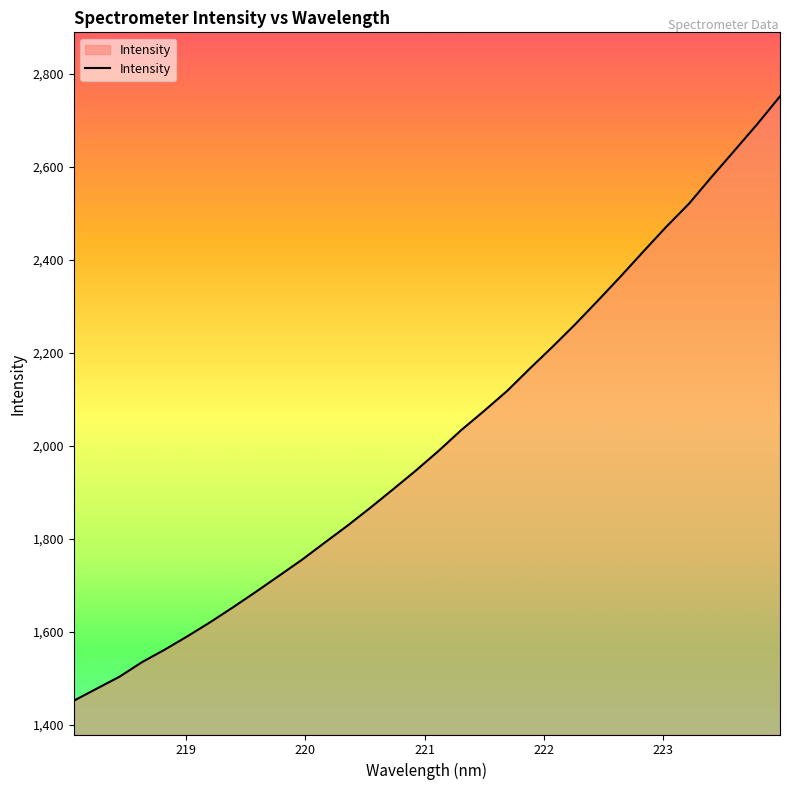

Does the chart display data point markers on the line(s)?

No